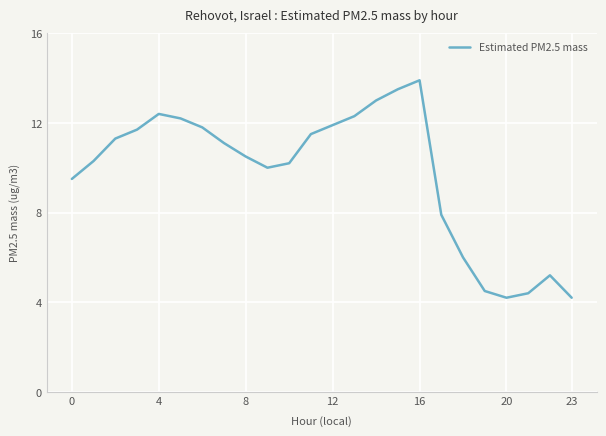

Reading left to right, what are all the values shown in this chart?

9.5	10.3	11.3	11.7	12.4	12.2	11.8	11.1	10.5	10.0	10.2	11.5	11.9	12.3	13.0	13.5	13.9	7.9	6.0	4.5	4.2	4.4	5.2	4.2